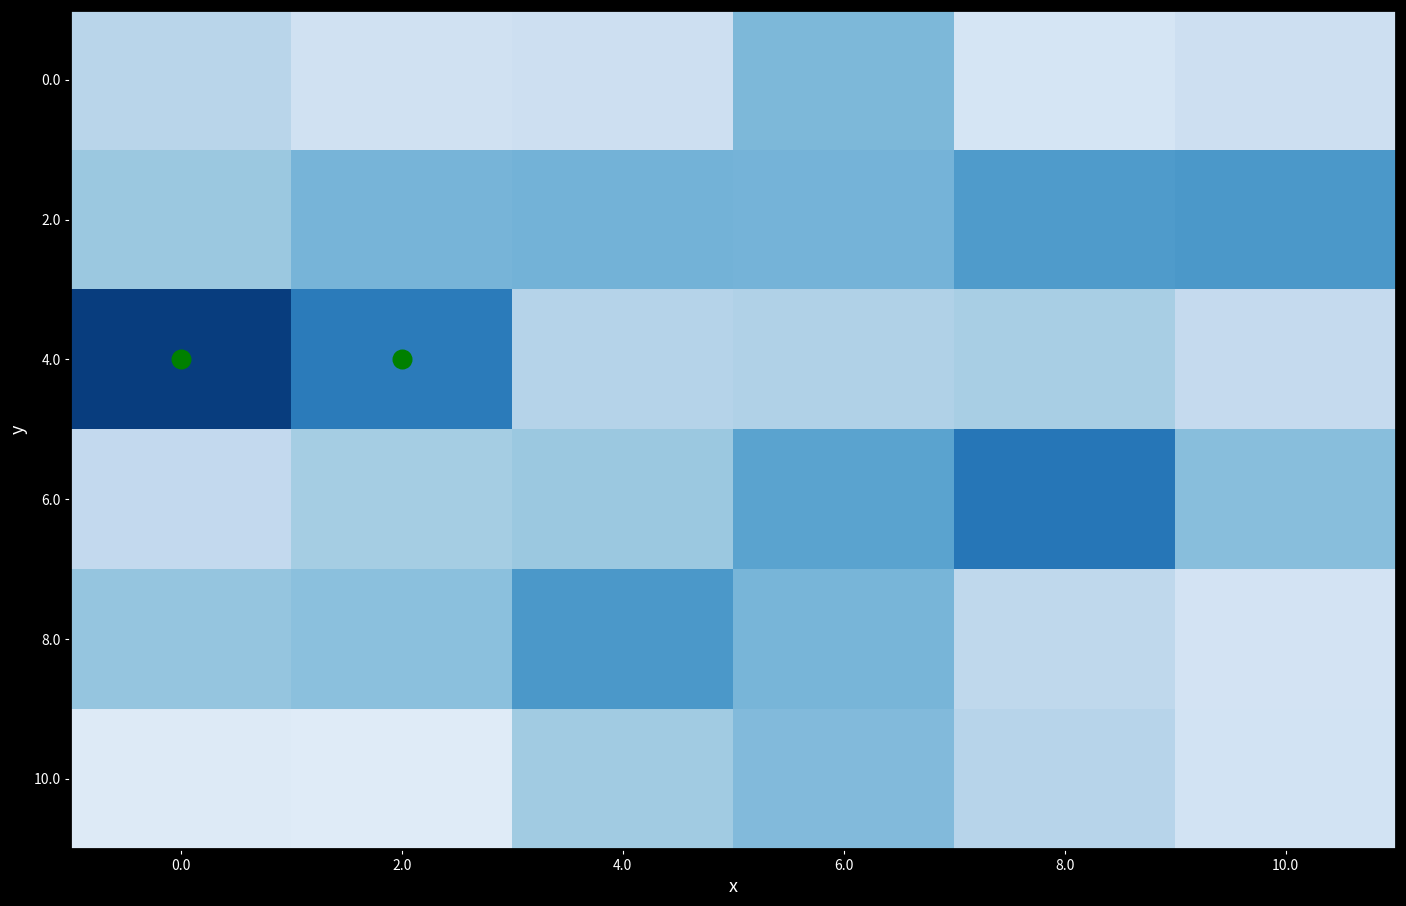

Reading right to left, extract all data points from this chart.

0.0: 10.0=0.4	8.0=0.3	6.0=0.6	4.0=0.4	2.0=0.3	0.0=0.4
2.0: 10.0=0.8	8.0=0.8	6.0=0.6	4.0=0.7	2.0=0.6	0.0=0.5
4.0: 10.0=0.4	8.0=0.5	6.0=0.5	4.0=0.5	2.0=0.9	0.0=1.2
6.0: 10.0=0.6	8.0=0.9	6.0=0.7	4.0=0.5	2.0=0.5	0.0=0.4
8.0: 10.0=0.3	8.0=0.4	6.0=0.6	4.0=0.8	2.0=0.6	0.0=0.6
10.0: 10.0=0.3	8.0=0.5	6.0=0.6	4.0=0.5	2.0=0.3	0.0=0.3